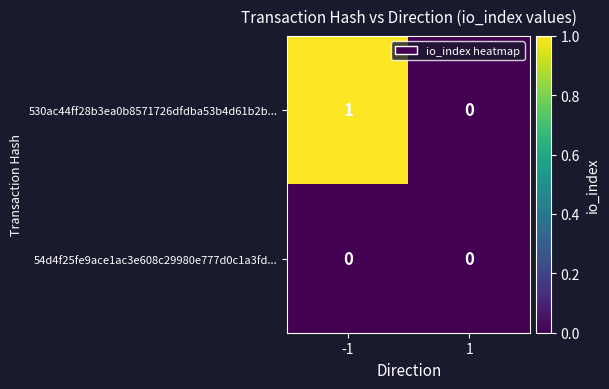

Which series has the largest total across all categories?

530ac44ff28b3ea0b8571726dfdba53b4d61b2b...